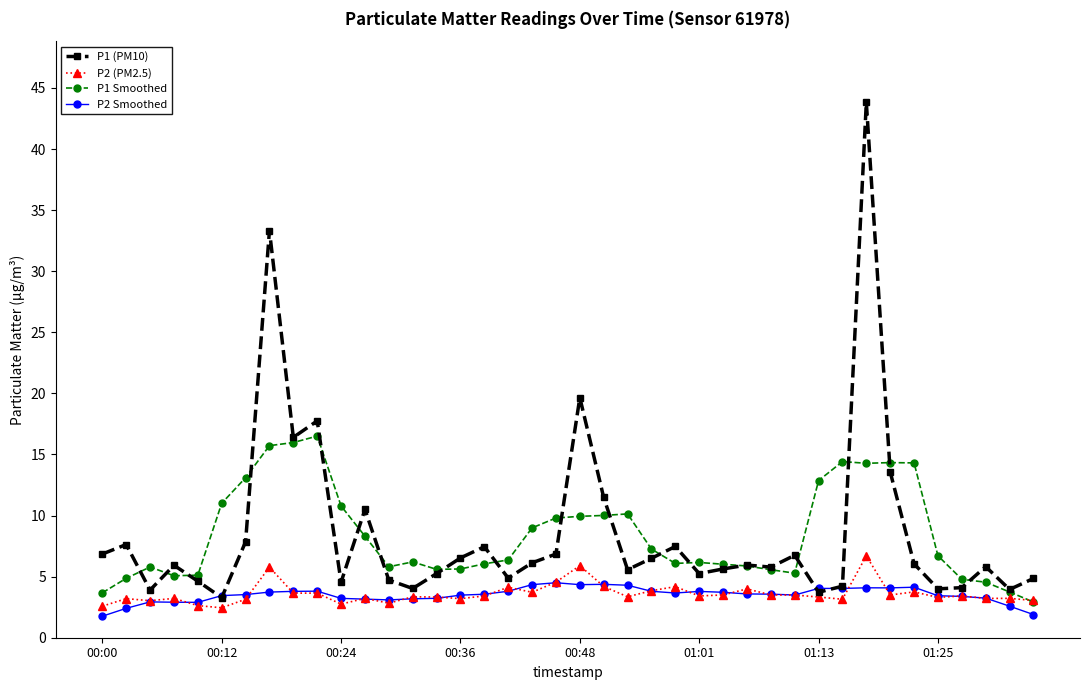

What is the average value of the P1 (PM10) series?

8.6